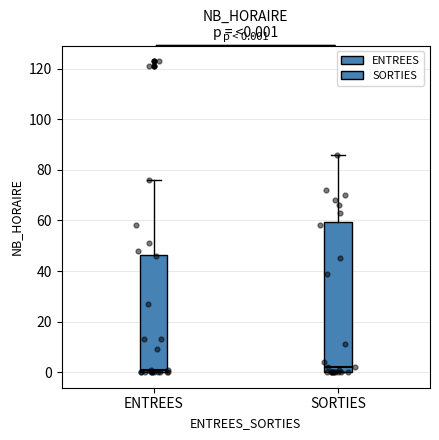

Comparing the boxes themselves (not the whiskers), which one is the tallest?

SORTIES